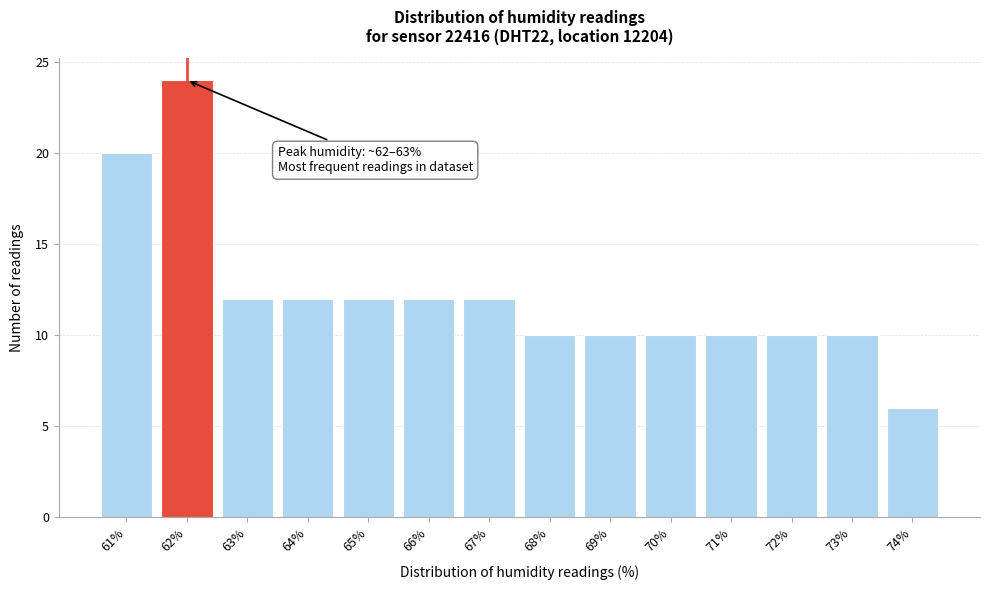

Reading right to left, transcribe all the data shown in this chart.

74%=6	73%=10	72%=10	71%=10	70%=10	69%=10	68%=10	67%=12	66%=12	65%=12	64%=12	63%=12	62%=24	61%=20